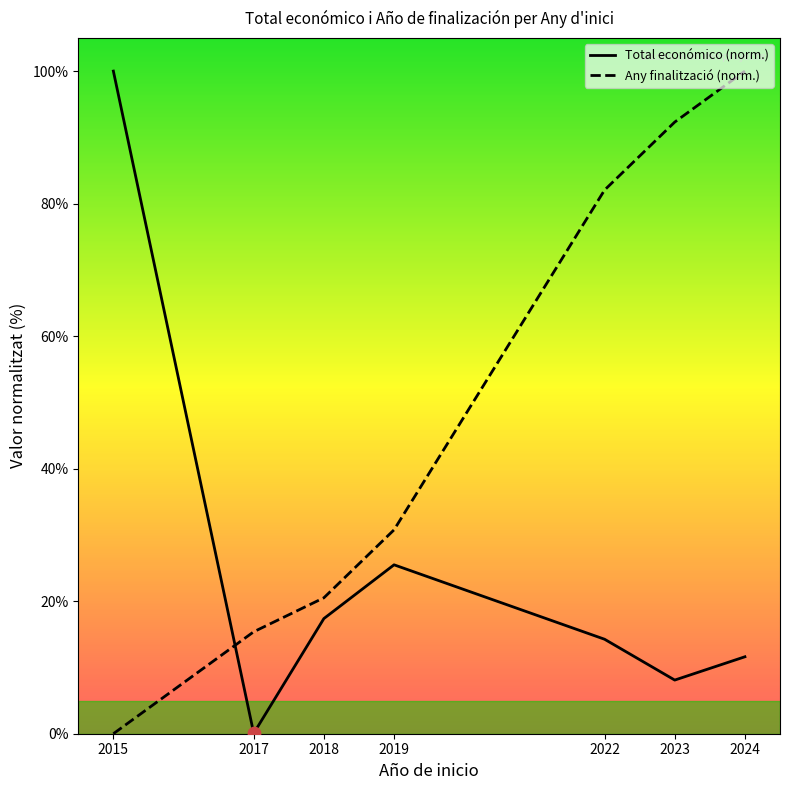

Which series reaches the minimum Y coordinate?

Año de finalización